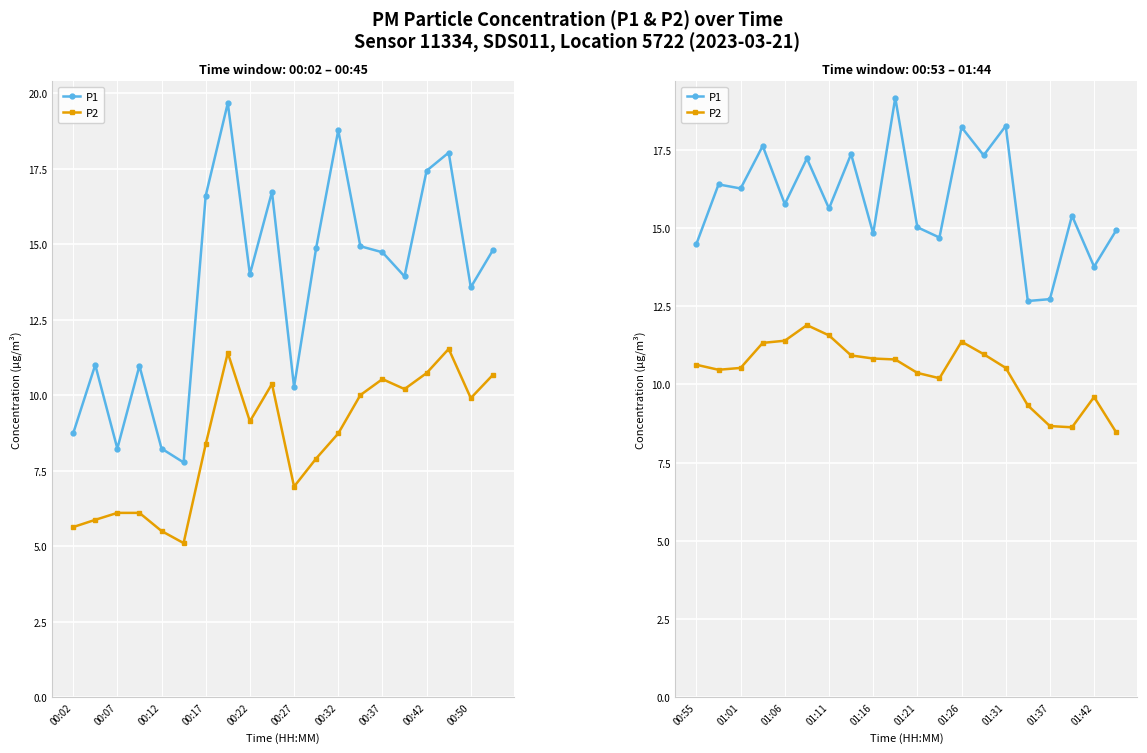

Is the value of P2 at 01:26 greater than the value of P1 at 01:21?

No